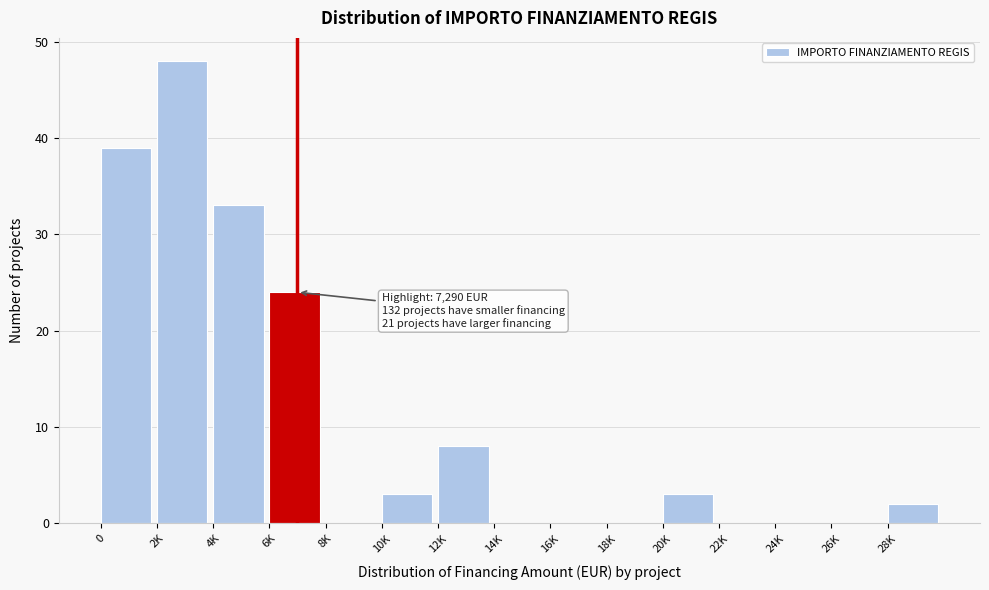

Reading left to right, what are all the values shown in this chart?

0=39	2K=48	4K=33	6K=24	8K=0	10K=3	12K=8	14K=0	16K=0	18K=0	20K=3	22K=0	24K=0	26K=0	28K=2